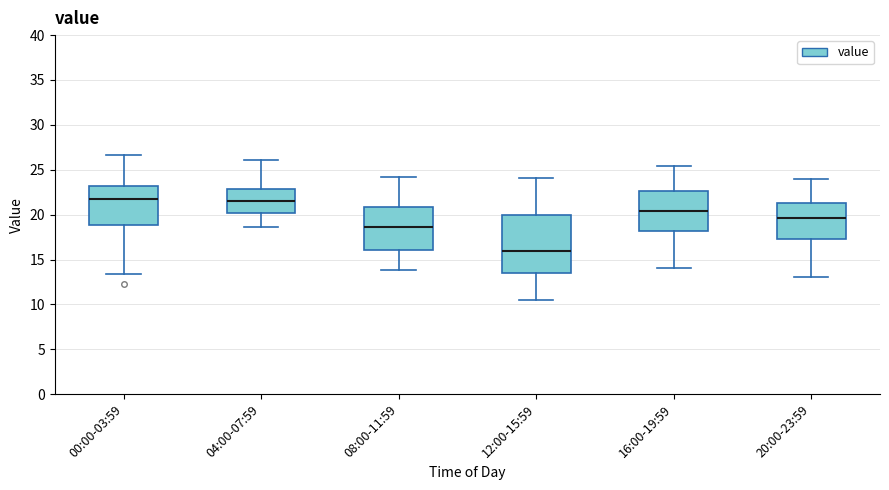

Where does the median line of the box for 12:00-15:59 sit on the y-axis? The values are not printed on the chart, so give them approximately, as read against the axis.

16.0